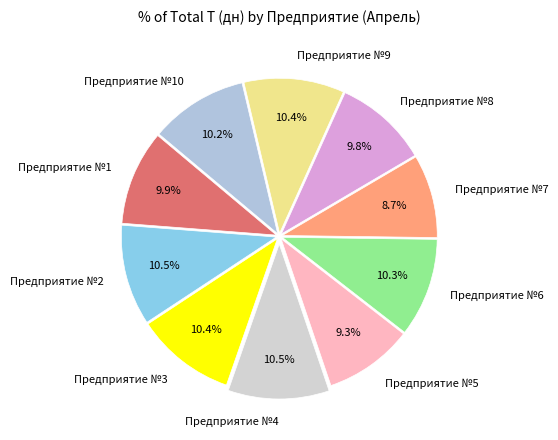

Approximately how many times larger is the value at Предприятие №5 compared to Предприятие №9?

0.9